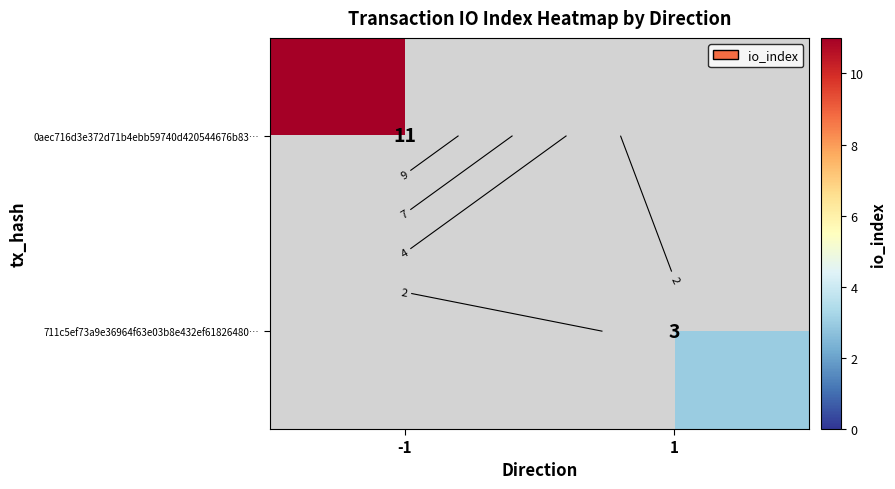

At how many categories does at least one series exceed 7?

1